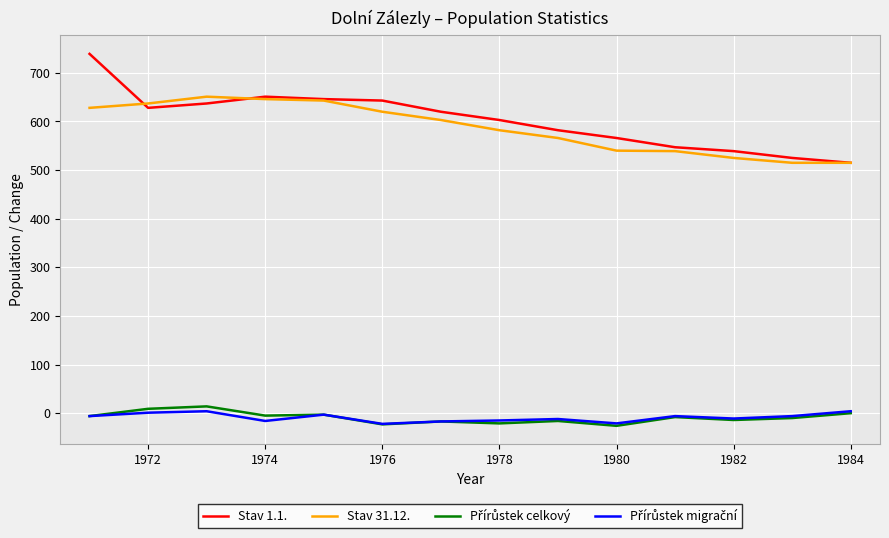

Count the number of data series in this chart.

4